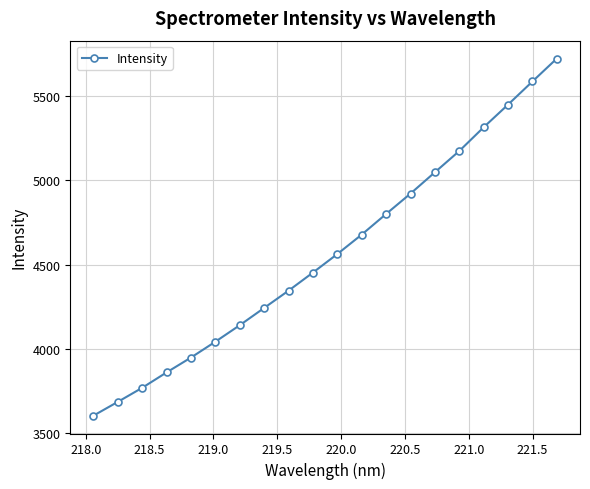

True or false: the data has more than 2 interior local peaks.

False